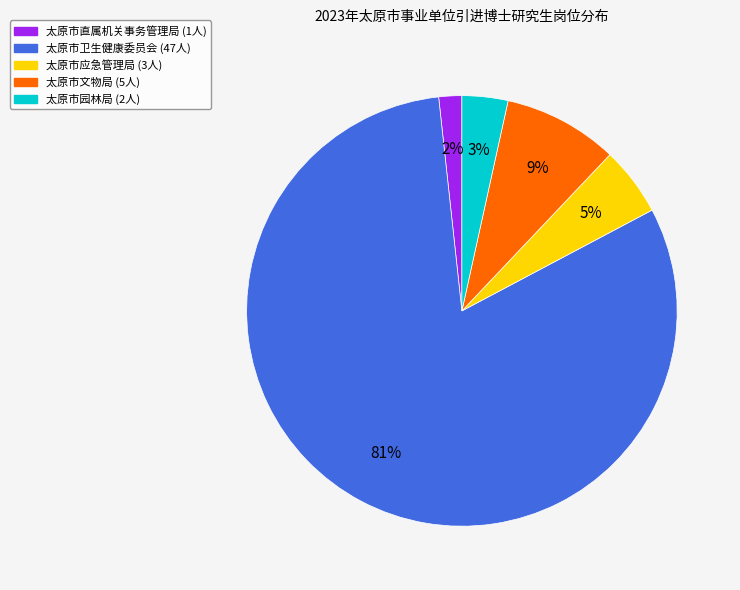

Between 太原市直属机关事务管理局 (1人) and 太原市应急管理局 (3人), which is larger?

太原市应急管理局 (3人)